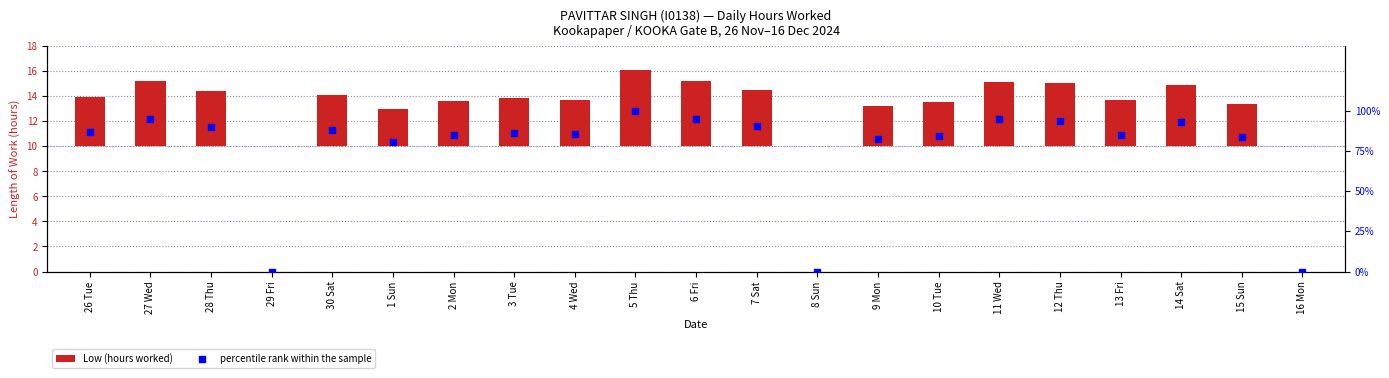

Which series contains the highest Y value?

percentile rank within the sample